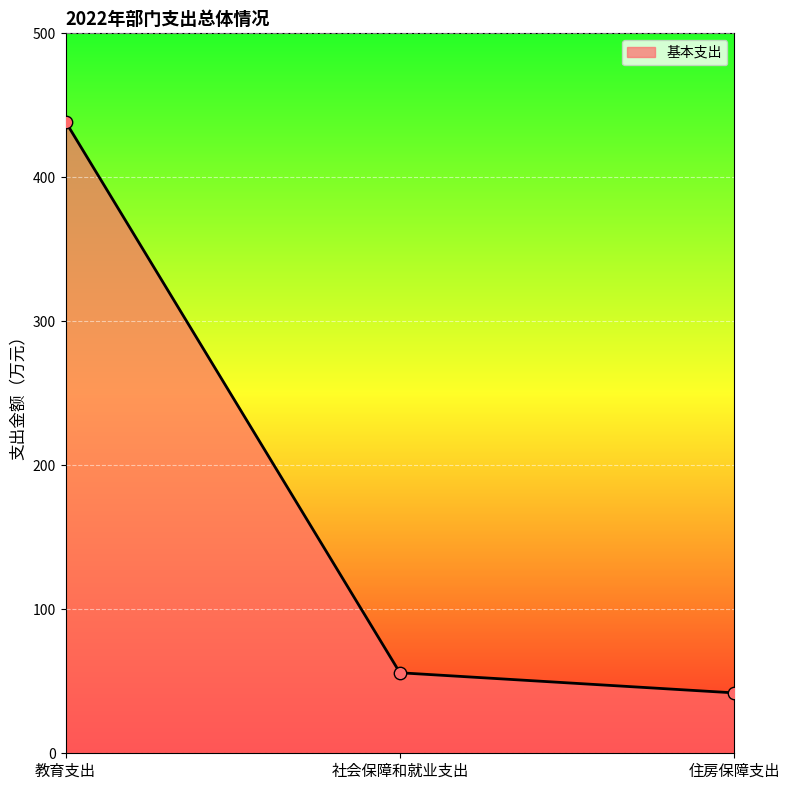

Between 社会保障和就业支出 and 住房保障支出, which is larger?

社会保障和就业支出